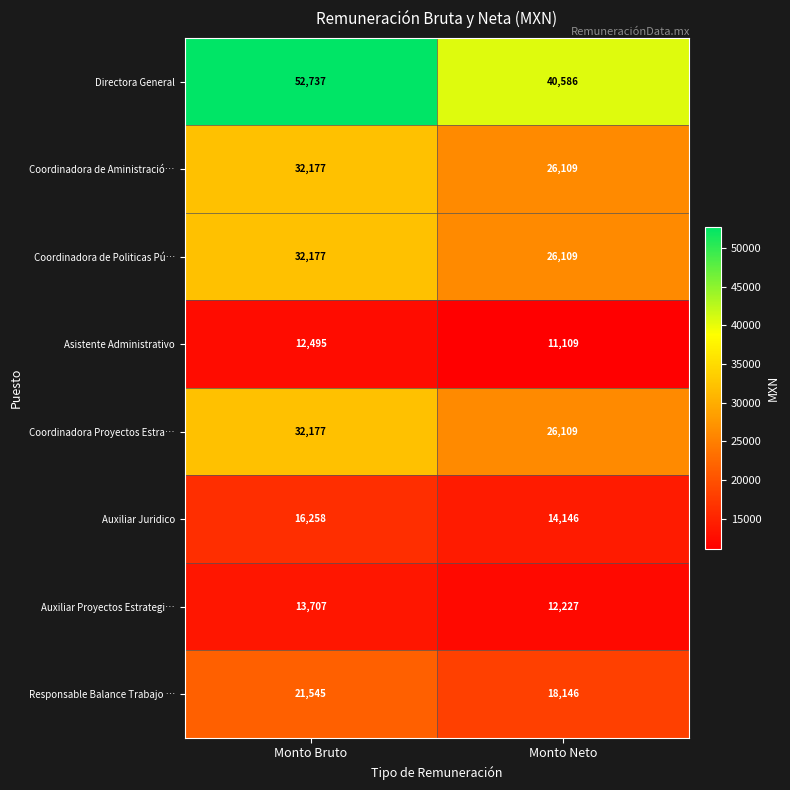

Which series has the widest spread of values?

Directora General